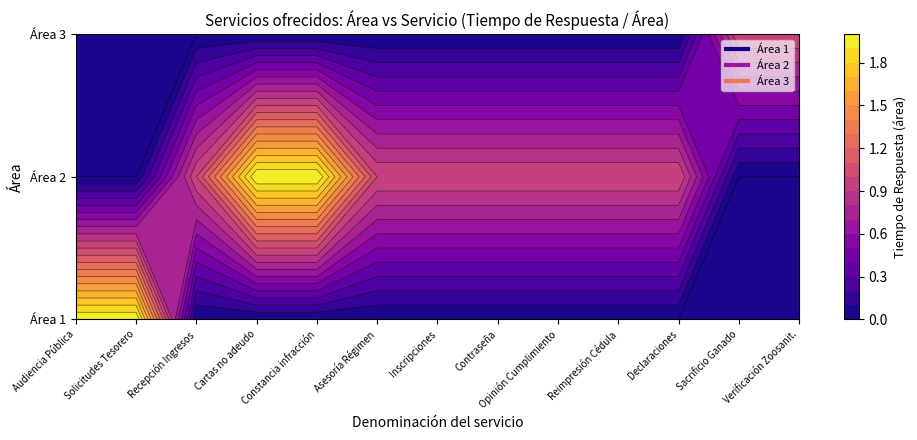

What is the total value across all series at Área 2?

9